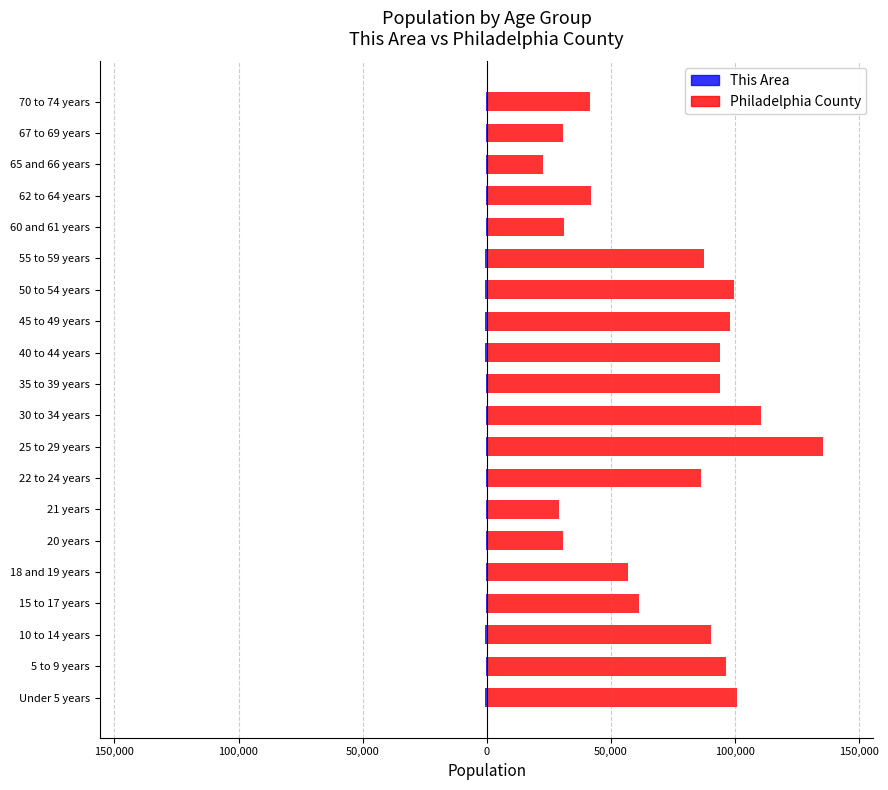

What is the lowest value of the This Area series?

-498